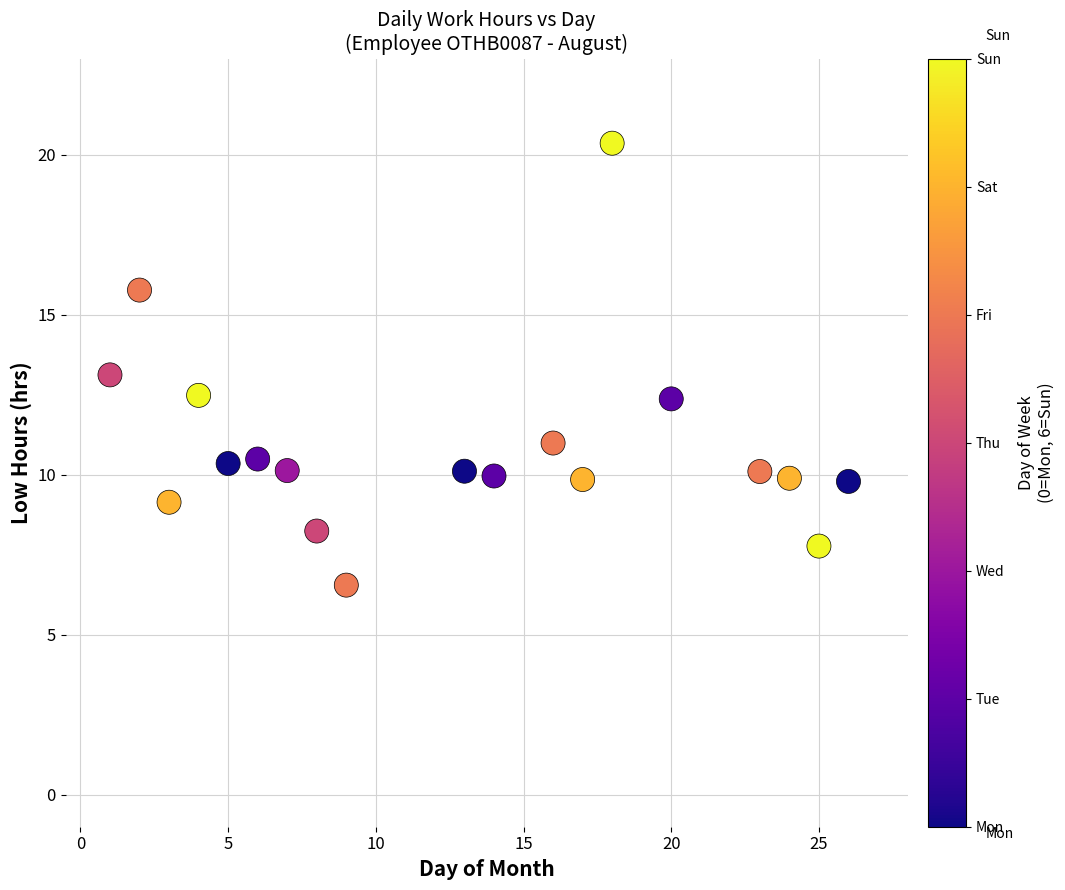

What is the range of Y values (max minus min)?

13.8